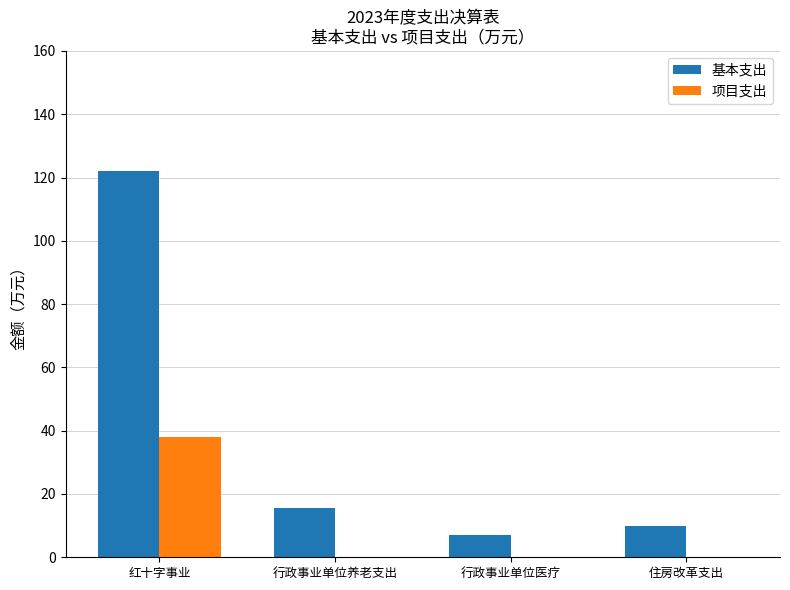

What is the total value across all series at 行政事业单位医疗?

7.2